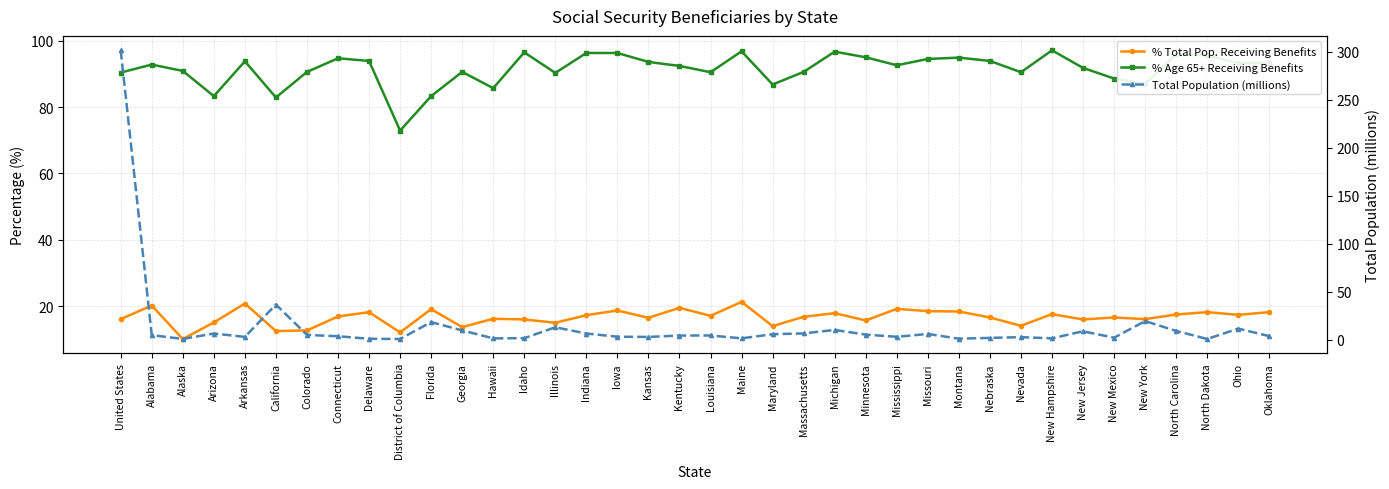

List the series in order of their peak value, lowest first.

% Total Pop. Receiving Benefits, % Age 65+ Receiving Benefits, Total Population (millions)